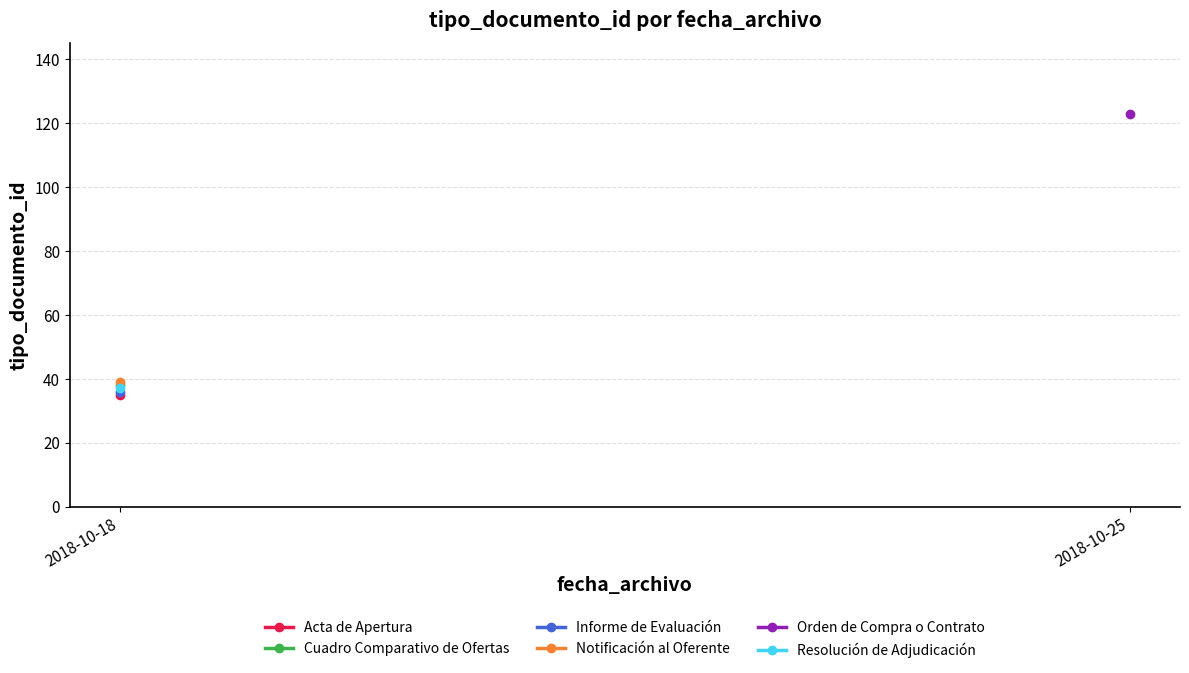

How many lines are shown in the chart?

6